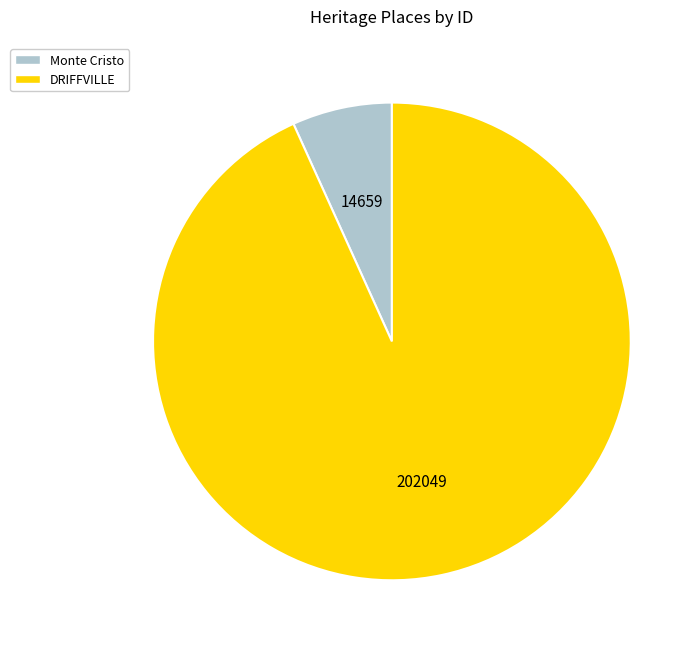

Which slice represents more than half of the pie?

DRIFFVILLE